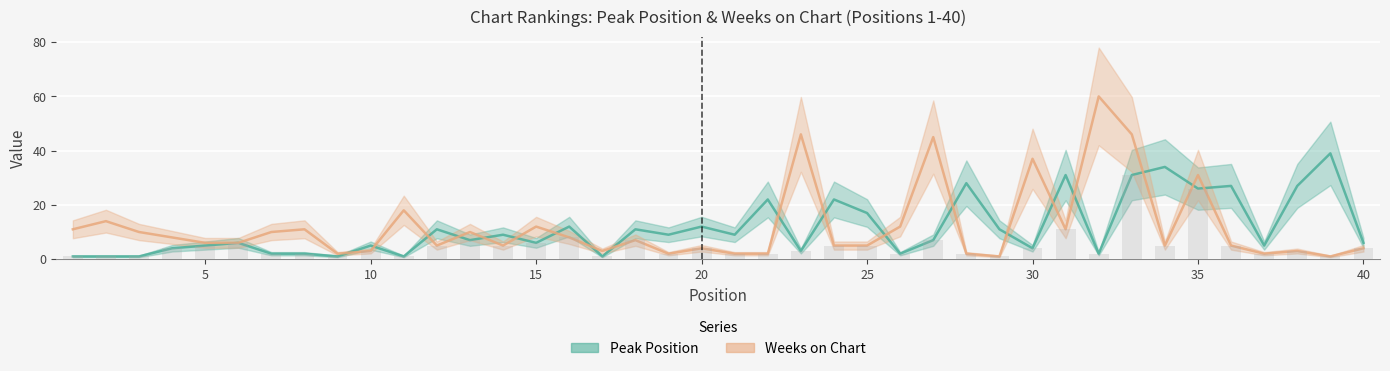

How many data points in Weeks on Chart are above 6?

19